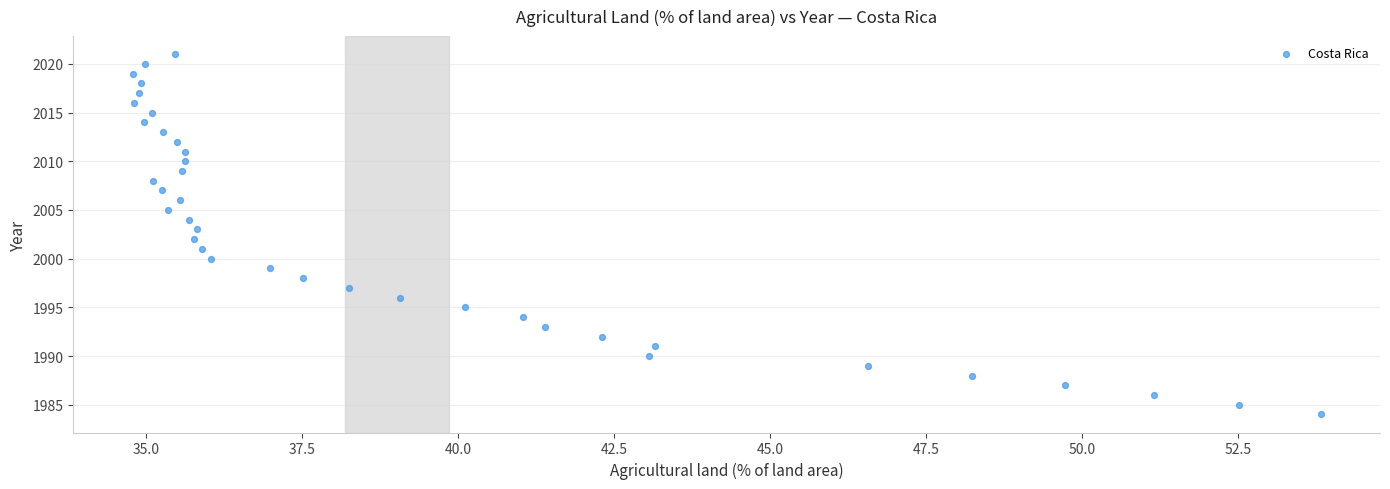

What is the range of Y values (max minus min)?

37